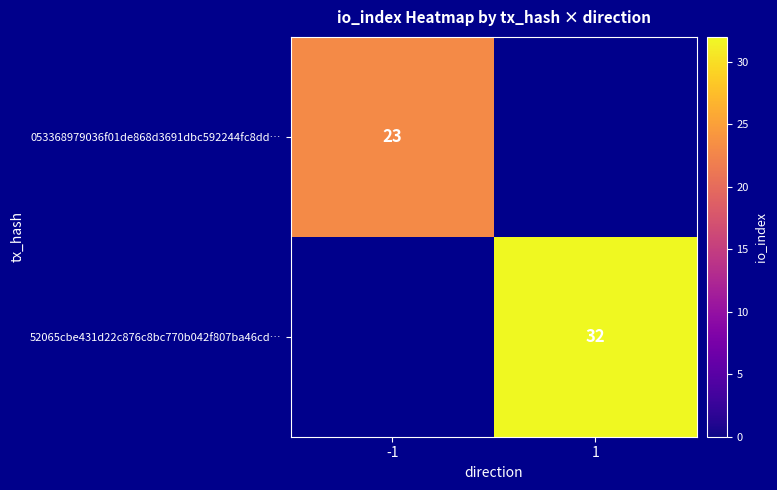

What is the spread (max minus min) of values at -1?

23